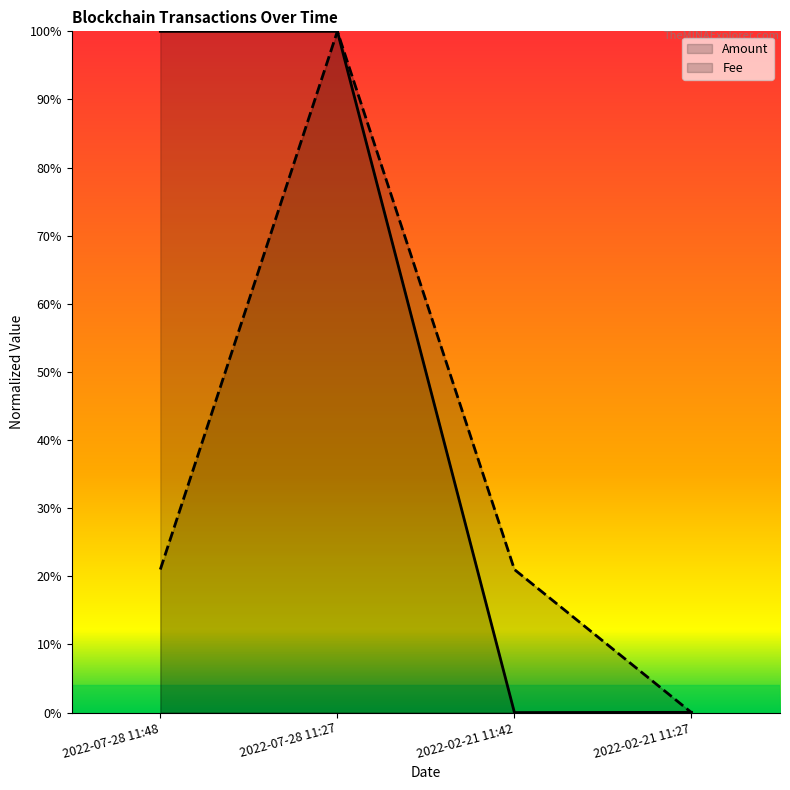

Does the chart have visible grid lines?

No